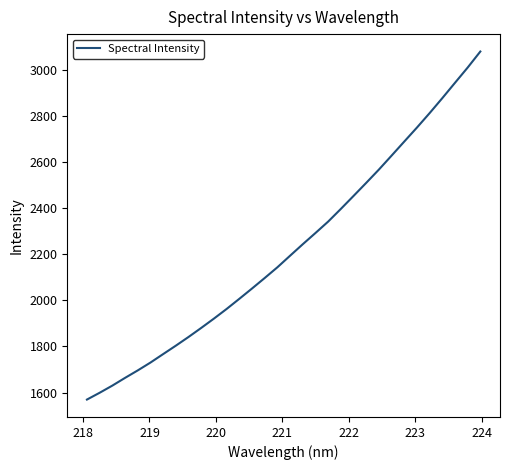

What is the minimum value shown in the chart?

1569.7